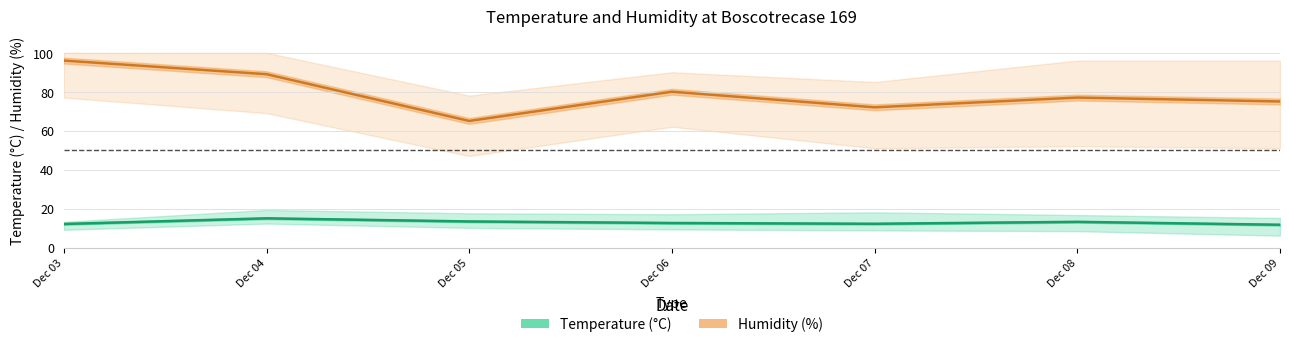

Which label corresponds to the largest value in the chart?

Dec 03